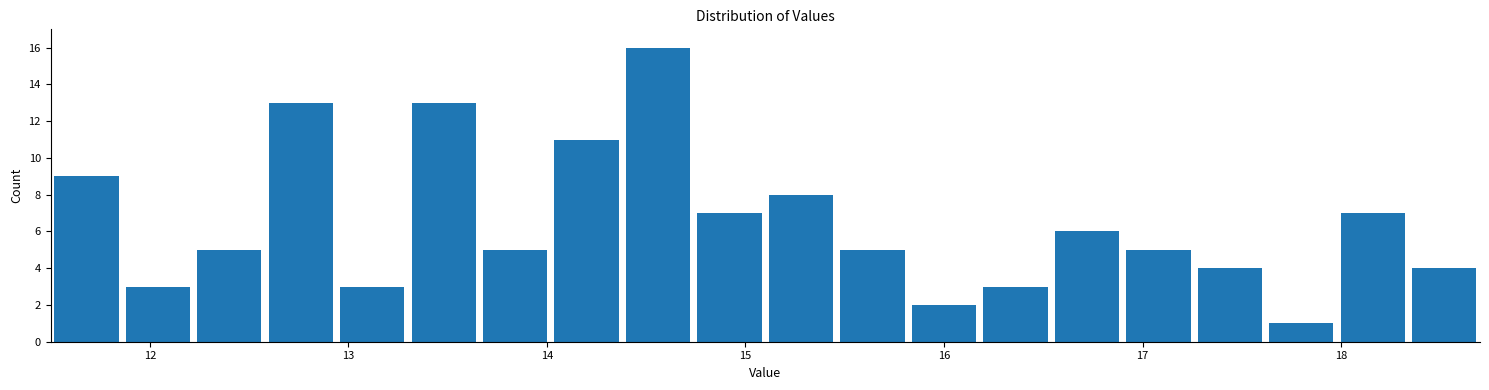

Read against the x-axis, roughly where is the centre of the tallest bar?

14.6